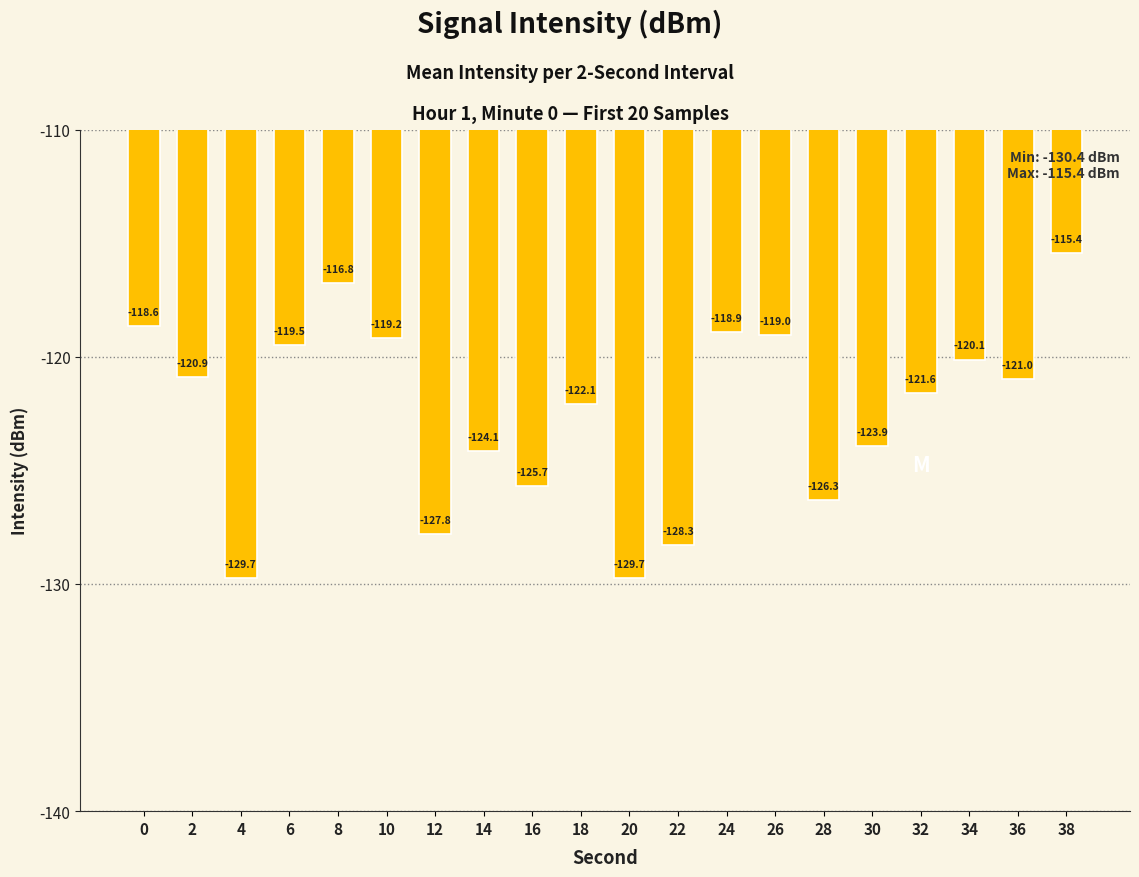

Which has a higher value, 20 or 10?

10